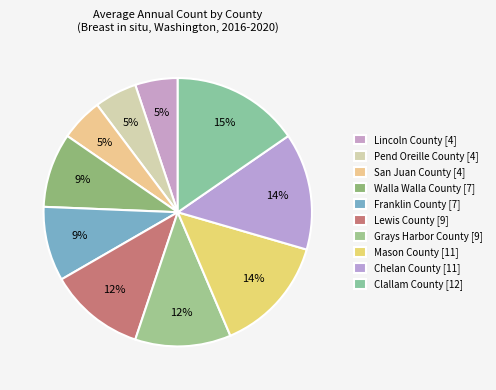

Approximately how many times larger is the value at Pend Oreille County compared to San Juan County?

1.0